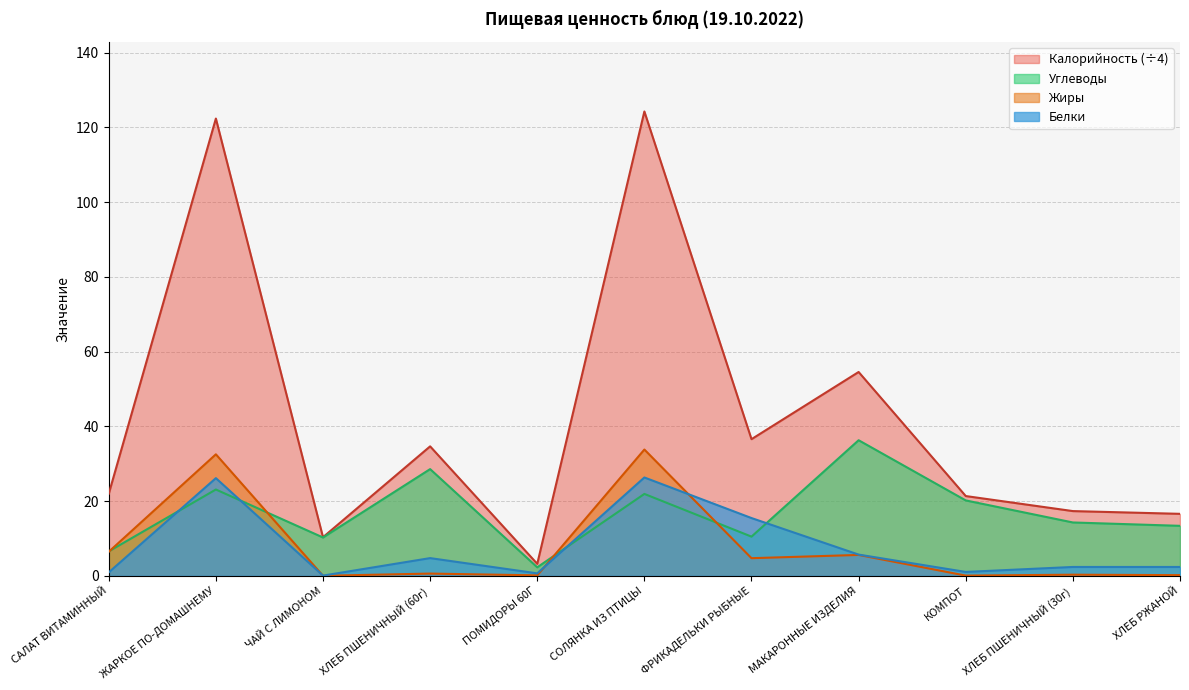

True or false: Белки has a value of 0.0 at ЧАЙ С ЛИМОНОМ.

False